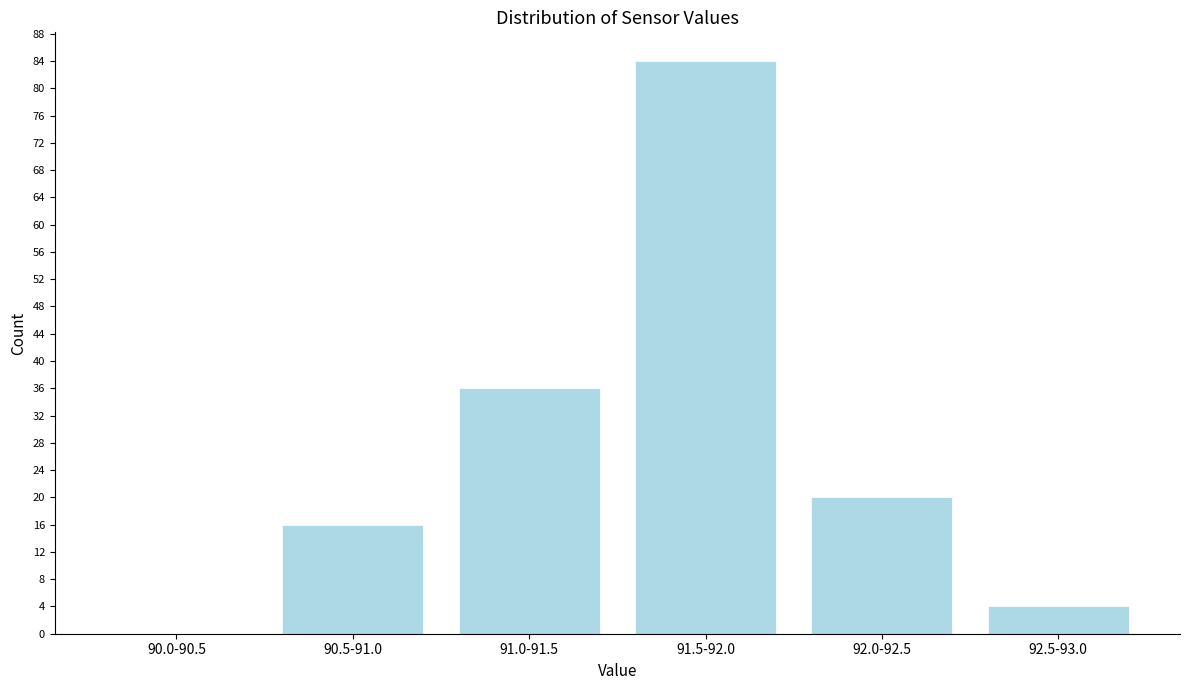

Reading left to right, extract all data points from this chart.

90.0-90.5=0	90.5-91.0=16	91.0-91.5=36	91.5-92.0=84	92.0-92.5=20	92.5-93.0=4